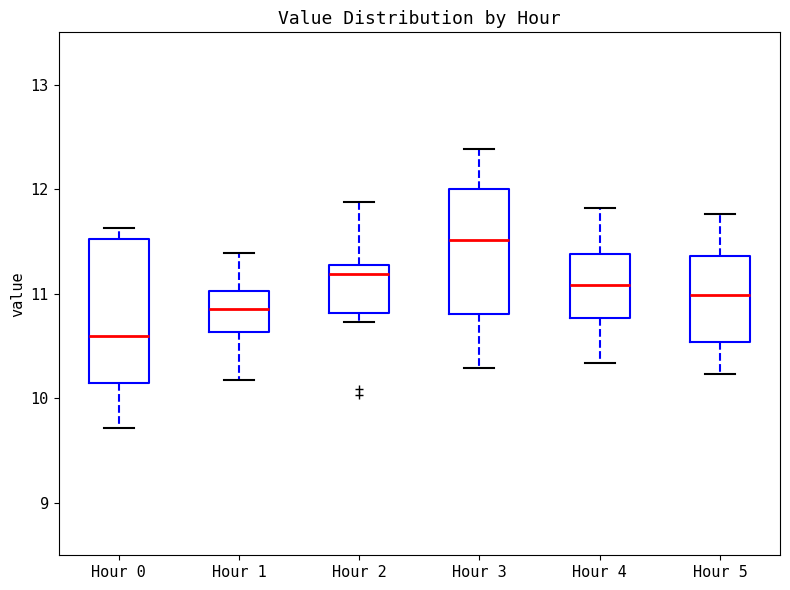

Reading left to right, read every box against the y-axis: the position of its median line, the range the box covers, and the ends of its whiskers. The values are not printed on the chart, so give them approximately, as read against the axis.

Hour 0: median 10.6, box 10.1 to 11.5, whiskers 9.7 to 11.6
Hour 1: median 10.9, box 10.6 to 11.0, whiskers 10.2 to 11.4
Hour 2: median 11.2, box 10.8 to 11.3, whiskers 10.7 to 11.9
Hour 3: median 11.5, box 10.8 to 12.0, whiskers 10.3 to 12.4
Hour 4: median 11.1, box 10.8 to 11.4, whiskers 10.3 to 11.8
Hour 5: median 11.0, box 10.5 to 11.4, whiskers 10.2 to 11.8